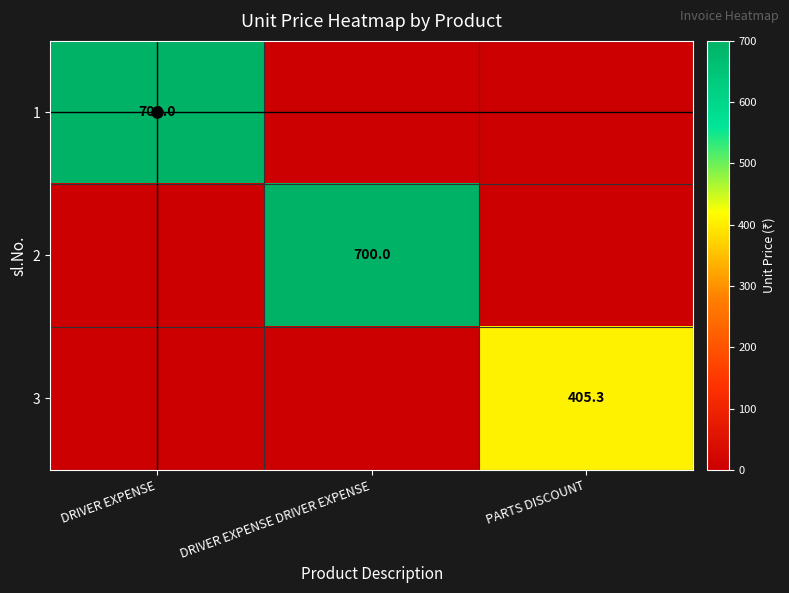

Which series has the widest spread of values?

1